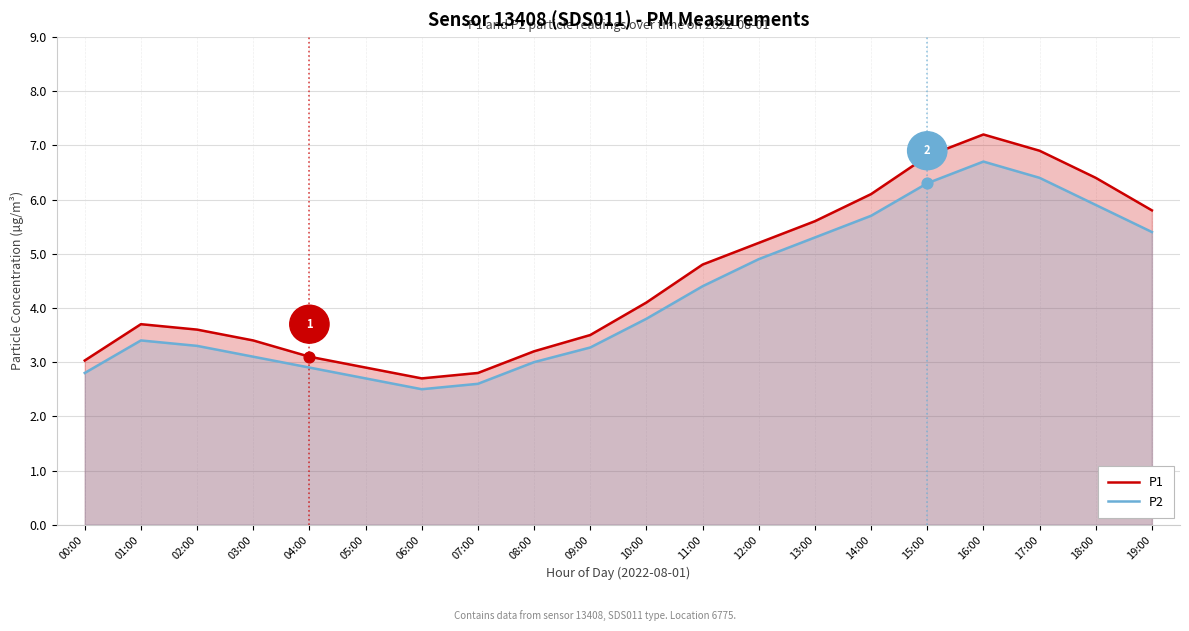

At how many categories does at least one series exceed 3?

17